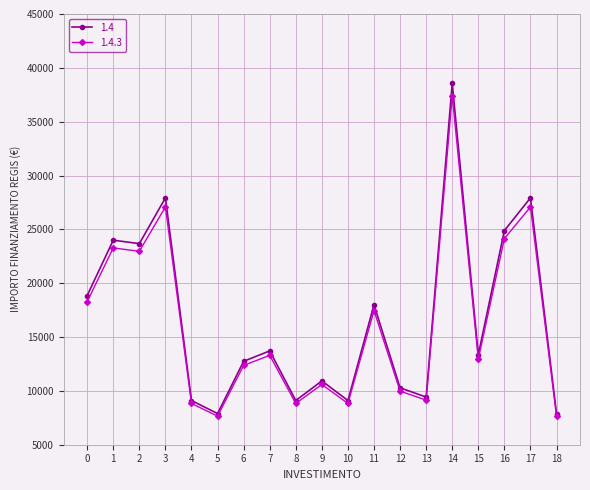

The value of 1.4.3 at 1 is 15048.8. True or false?

False